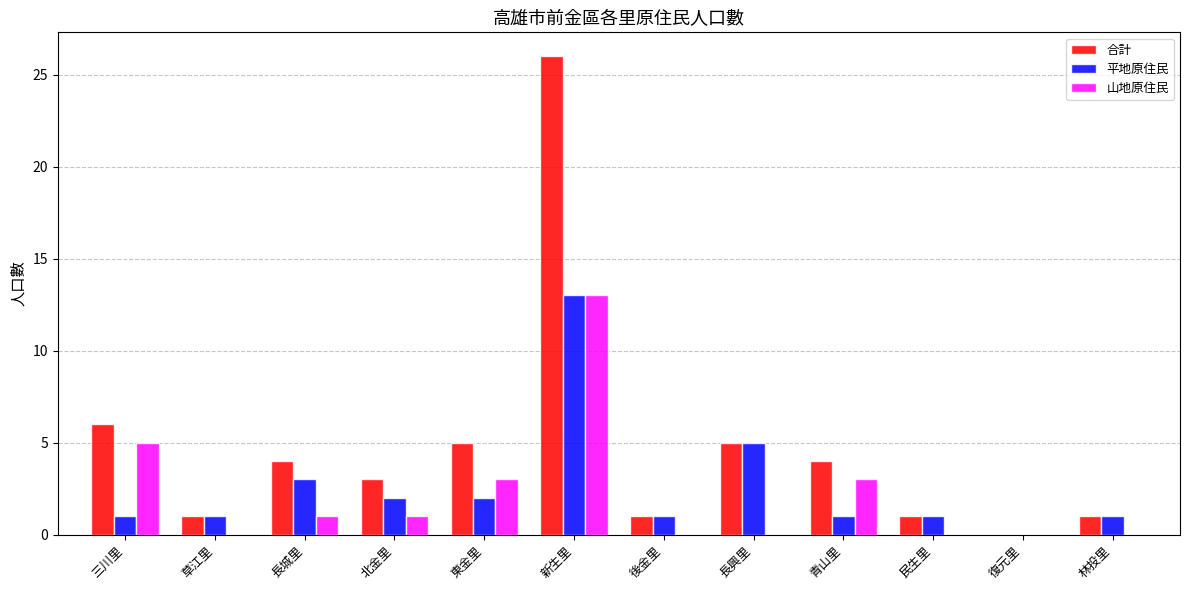

Which series changed the most between 三川里 and 長興里?

山地原住民